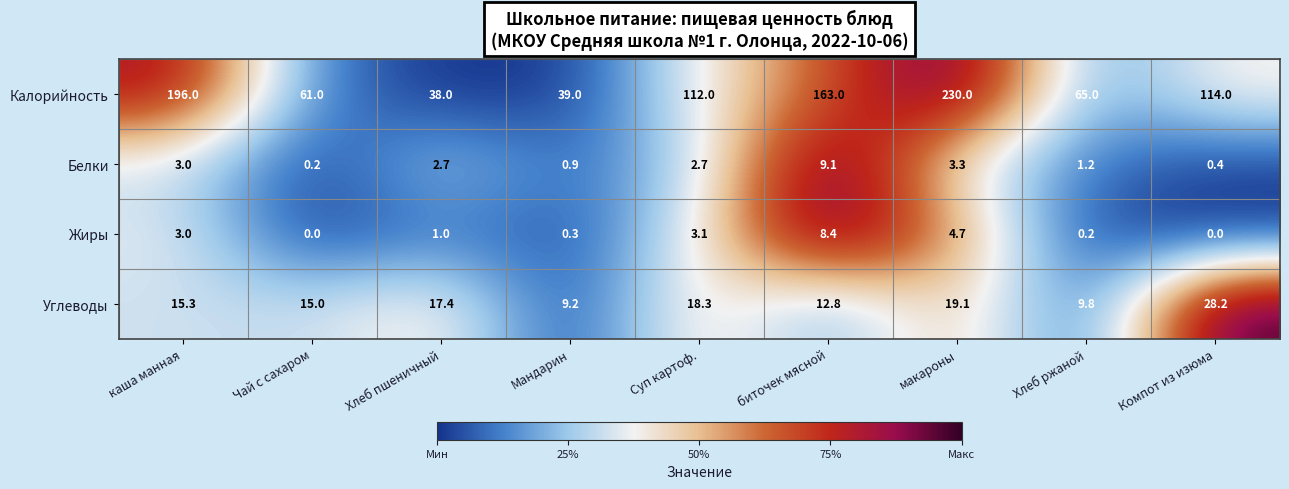

At how many categories does at least one series exceed 0?

9